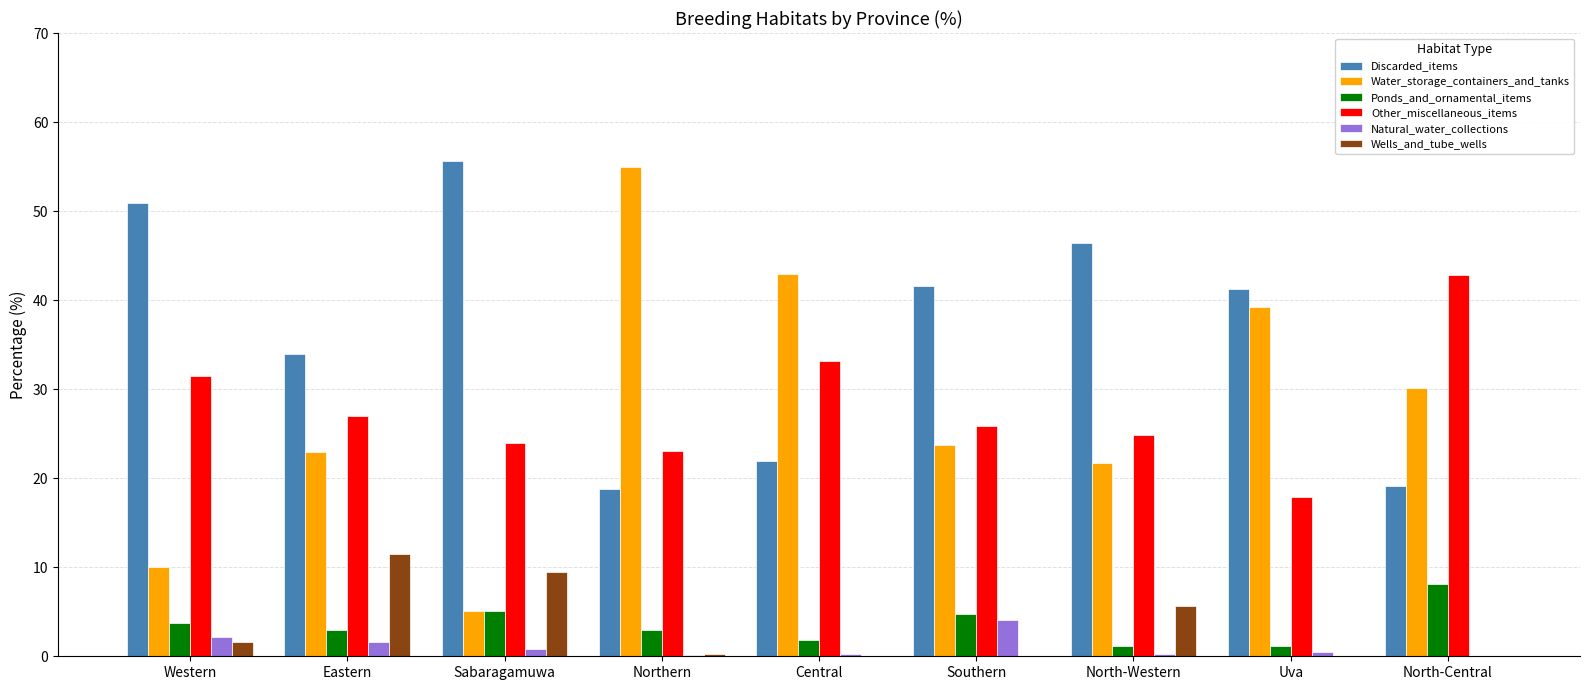

What is the greatest value displayed?

55.6